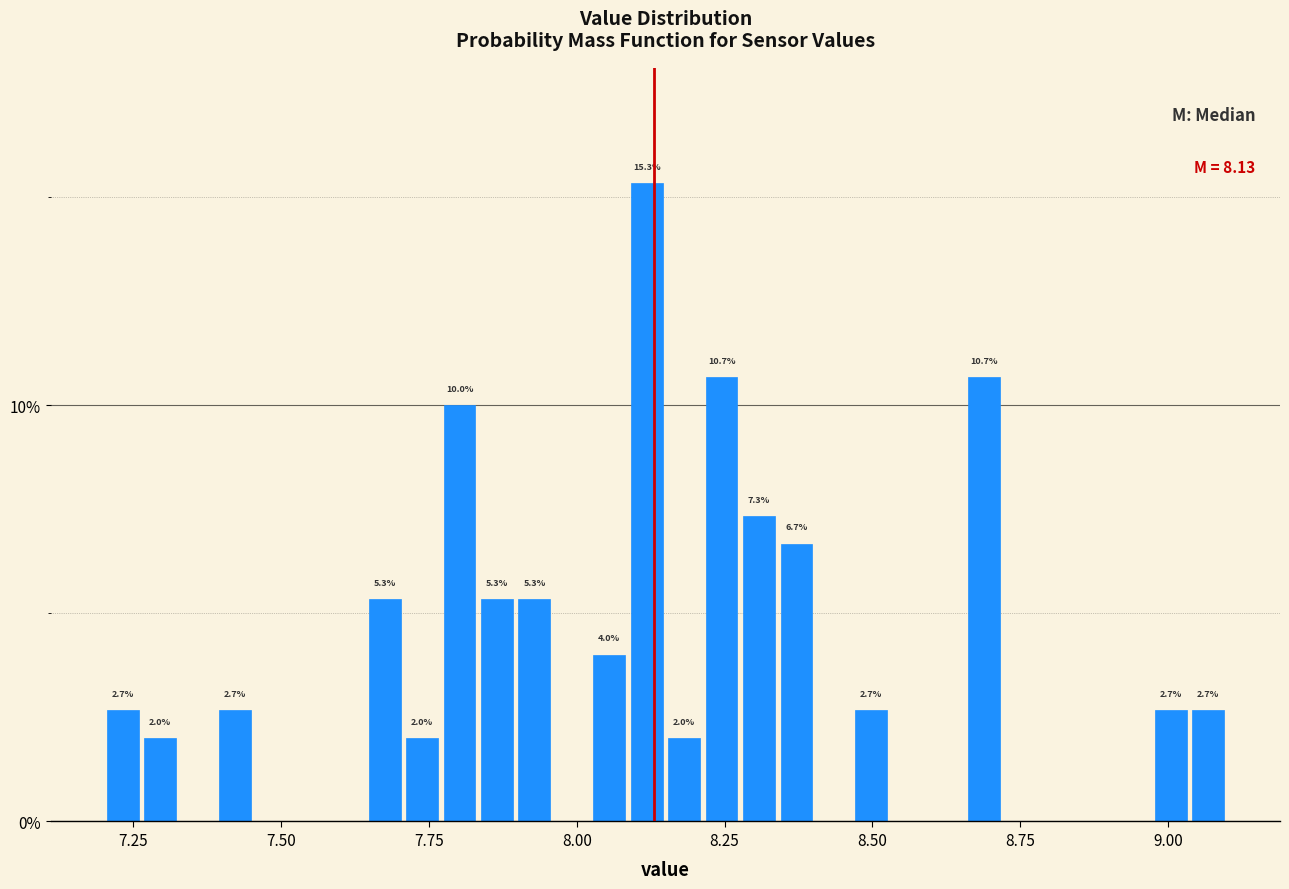

Read against the x-axis, roughly where is the centre of the tallest bar?

8.10